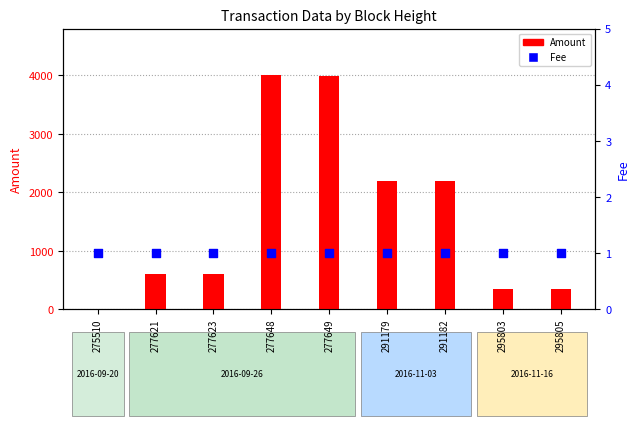

Which series reaches the minimum Y coordinate?

Fee